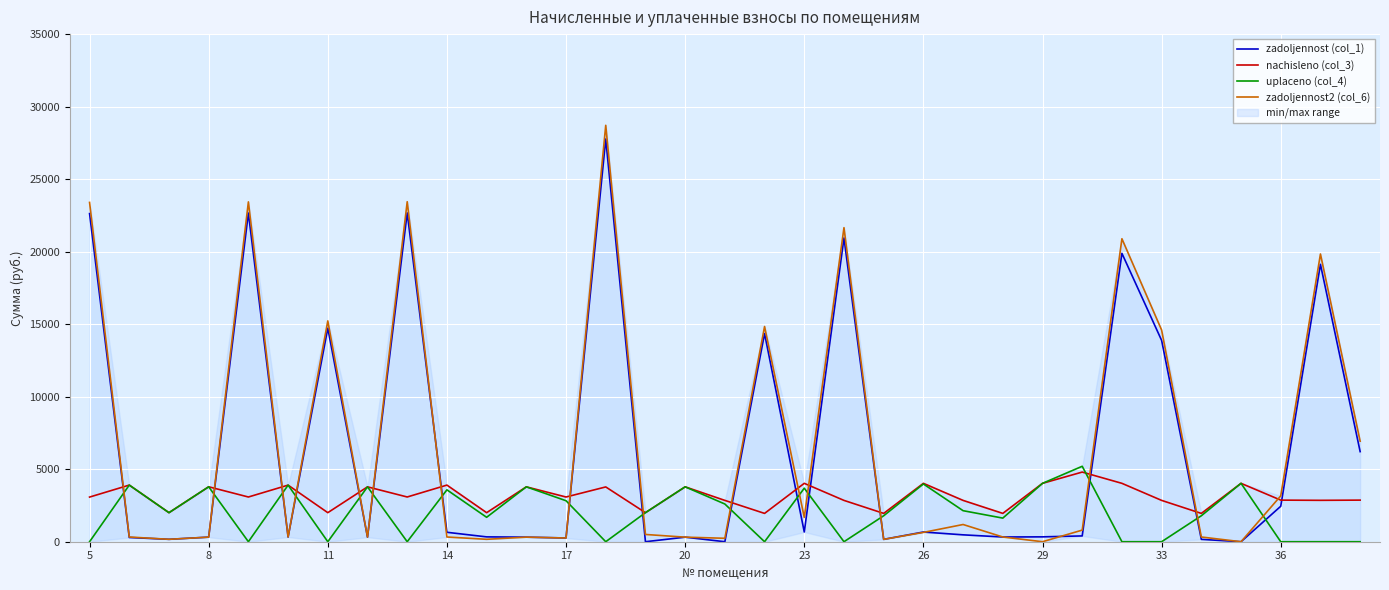

The value of nachisleno (col_3) at 17 is 1211.0. True or false?

False